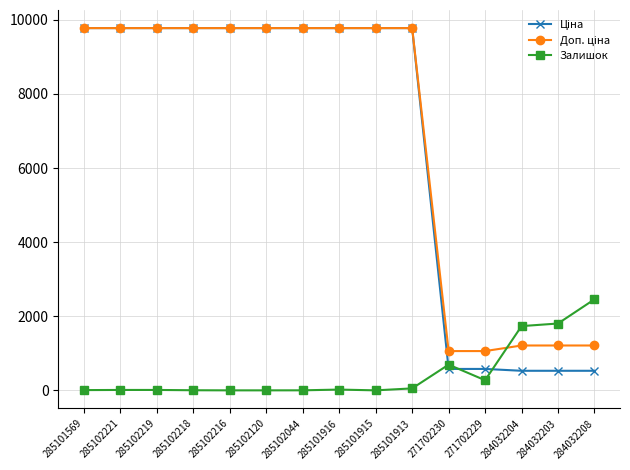

The Залишок series shows 694.0 at 271702230. True or false?

True